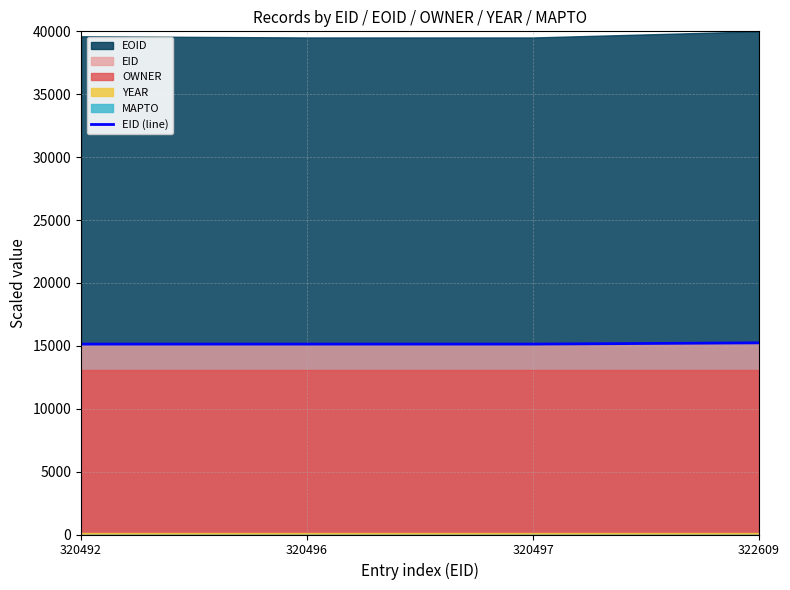

Which category has the highest value across all series?

322609